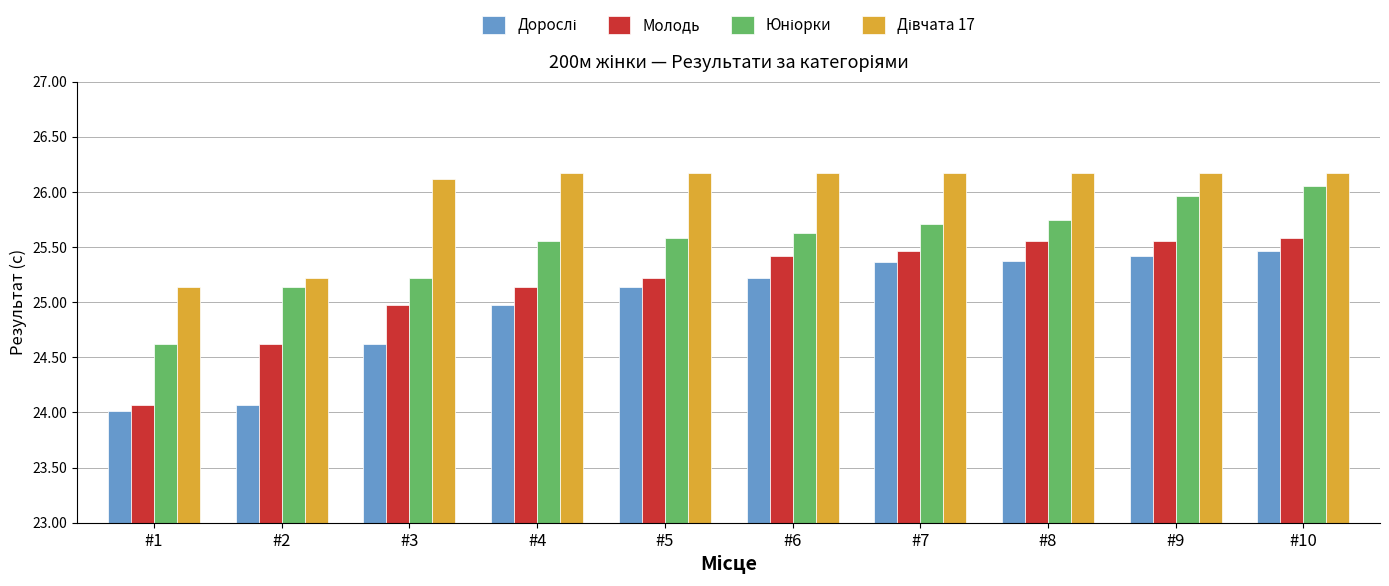

True or false: Молодь has a value of 35.2 at #10.

False